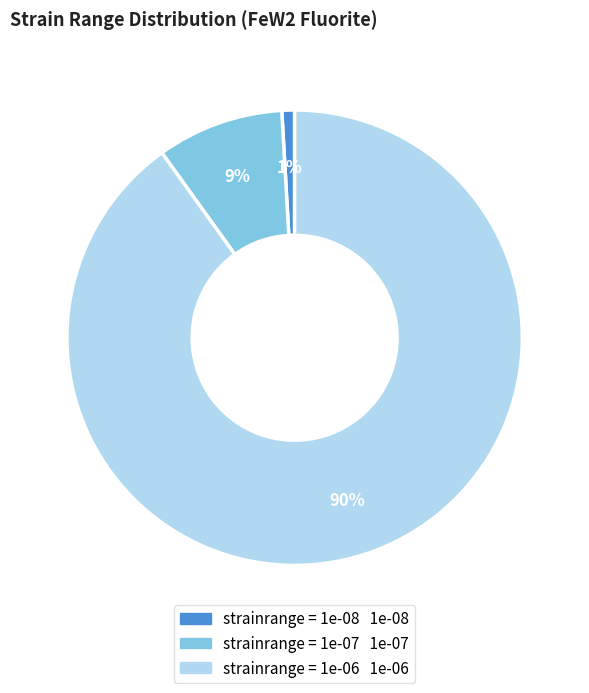

To the nearest percent, what is the difference between the largest and smallest slice percentages?

89%